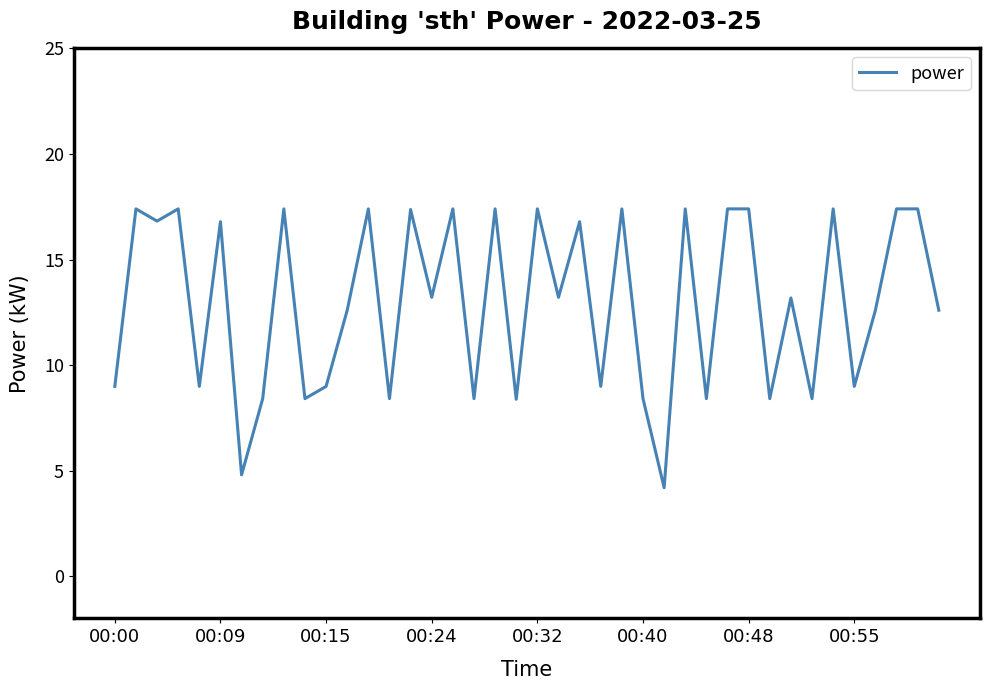

What is the maximum value shown in the chart?

17.4